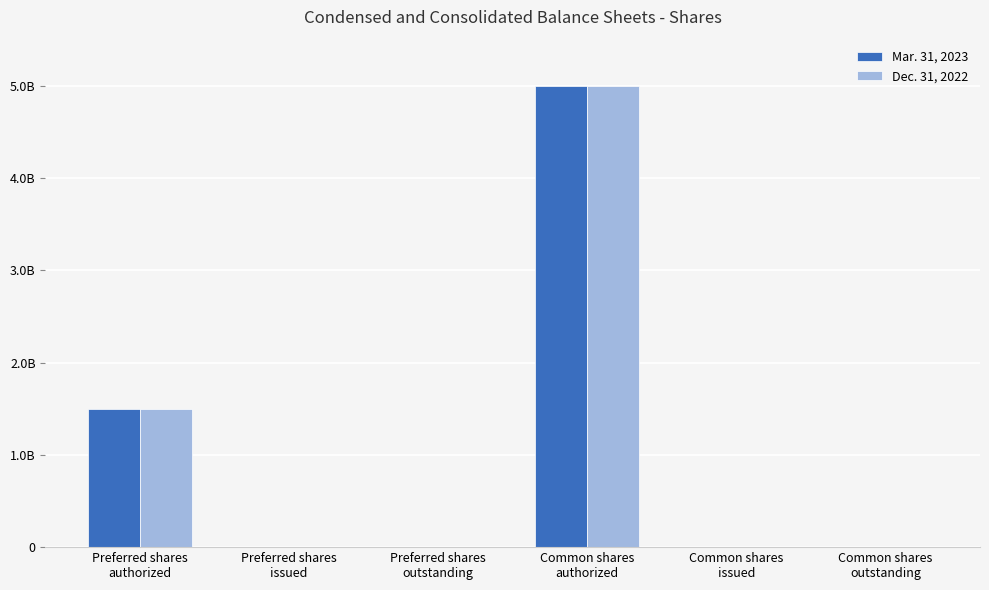

At how many categories does at least one series exceed 2160538635?

1